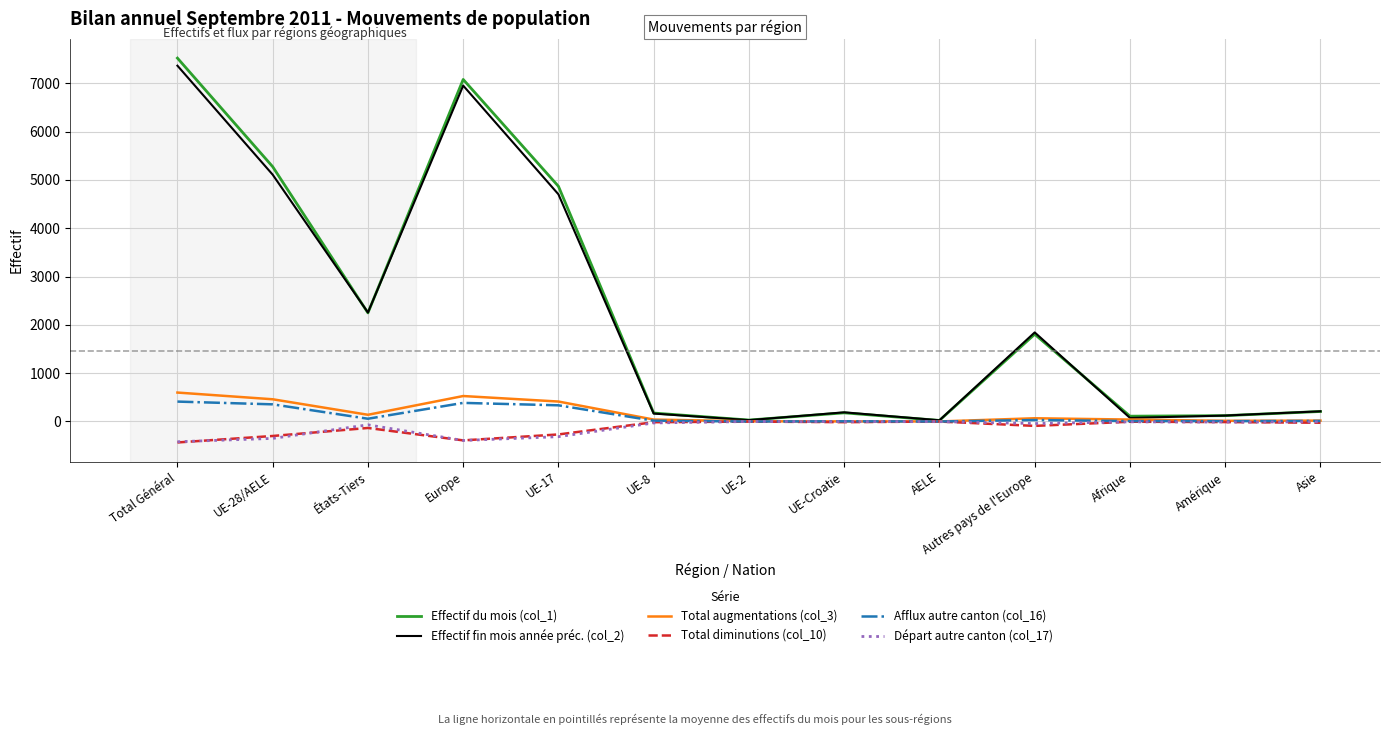

True or false: Effectif du mois (col_1) has a value of 179 at UE-Croatie.

True